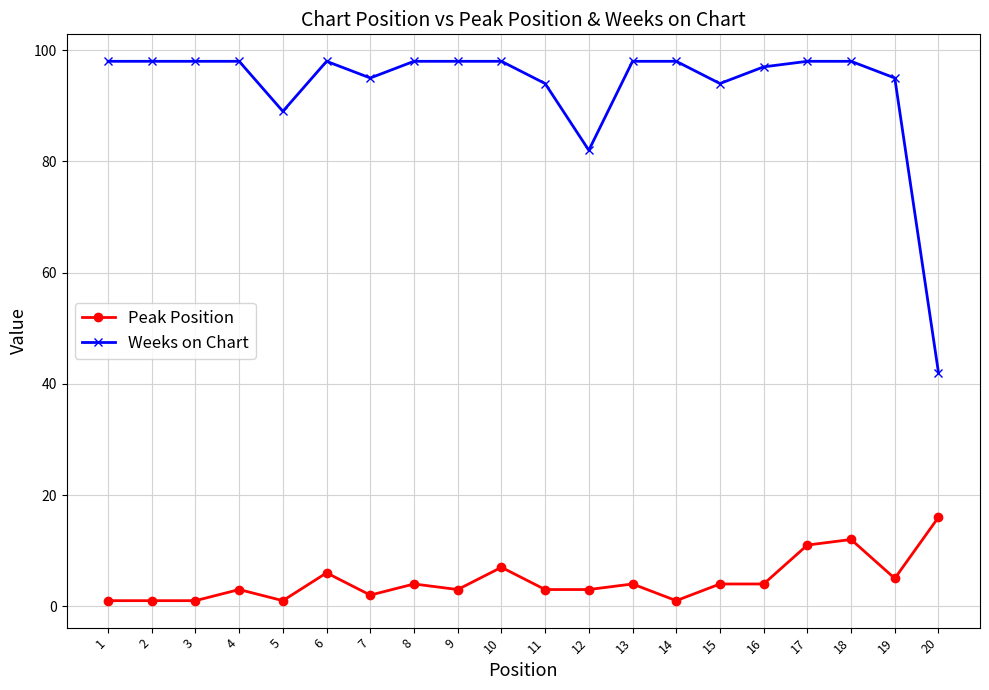

What is the value of the Weeks on Chart point at the 16th from the left?

97